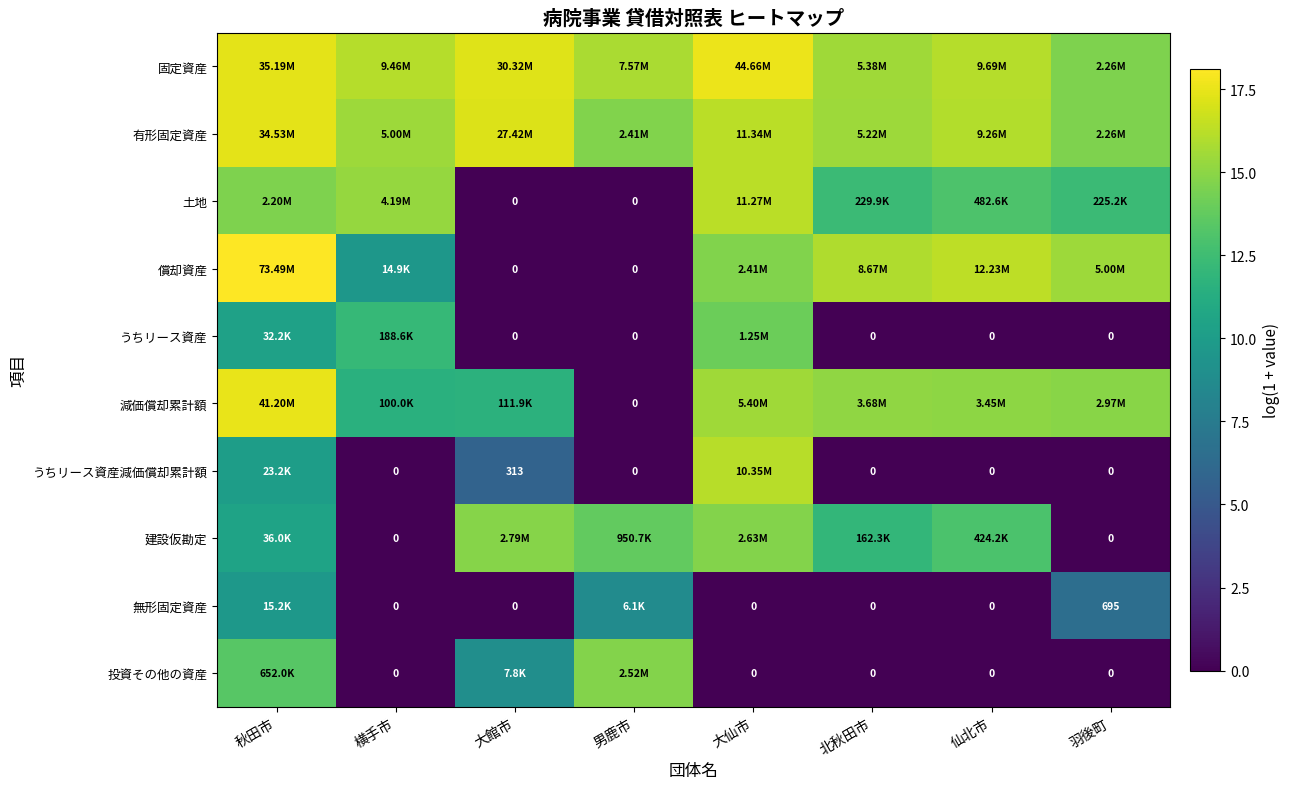

Is it true that 有形固定資産 equals 9.5 at 秋田市?

False